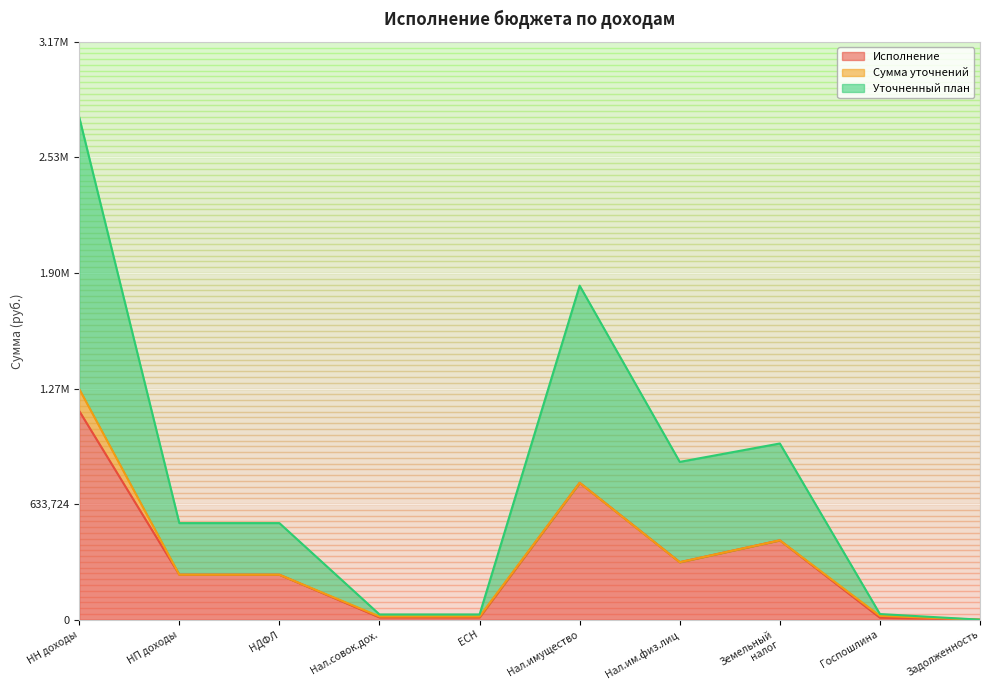

Which series has the largest total across all categories?

Уточненный план